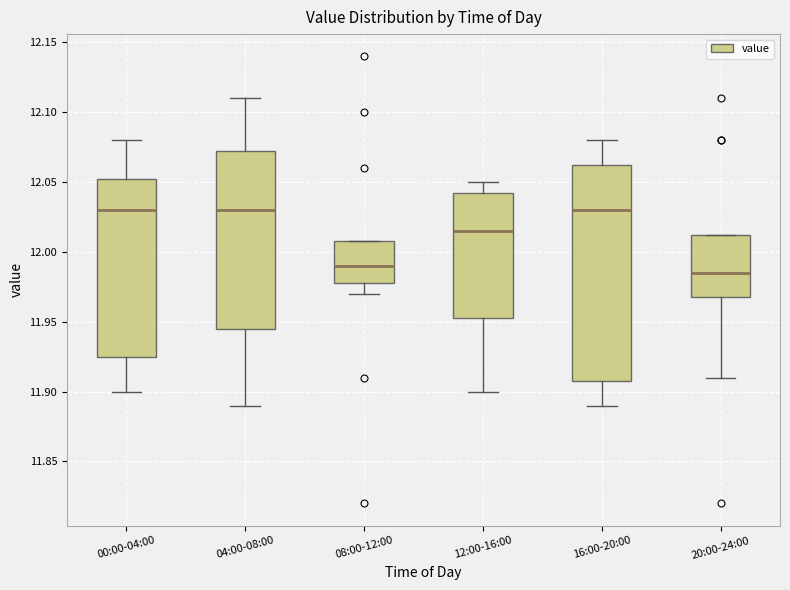

Reading left to right, read every box against the y-axis: the position of its median line, the range the box covers, and the ends of its whiskers. The values are not printed on the chart, so give them approximately, as read against the axis.

00:00-04:00: median 12.030, box 11.925 to 12.055, whiskers 11.900 to 12.080
04:00-08:00: median 12.030, box 11.945 to 12.075, whiskers 11.890 to 12.110
08:00-12:00: median 11.990, box 11.980 to 12.010, whiskers 11.970 to 12.010
12:00-16:00: median 12.015, box 11.955 to 12.045, whiskers 11.900 to 12.050
16:00-20:00: median 12.030, box 11.910 to 12.065, whiskers 11.890 to 12.080
20:00-24:00: median 11.985, box 11.970 to 12.015, whiskers 11.910 to 12.015